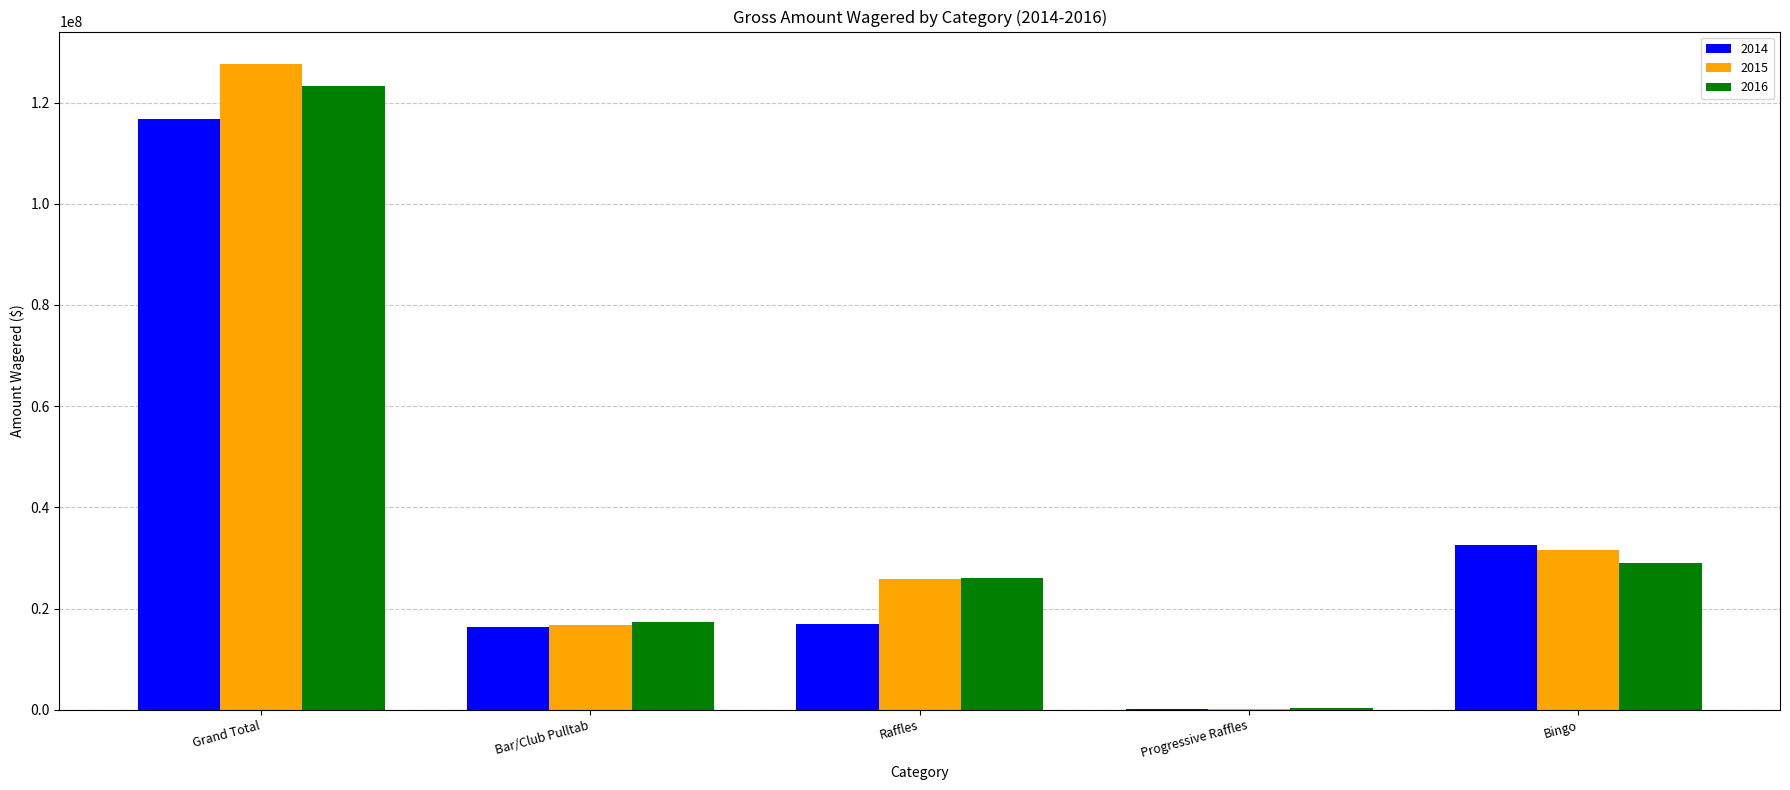

What is the spread (max minus min) of values at Raffles?

8979214